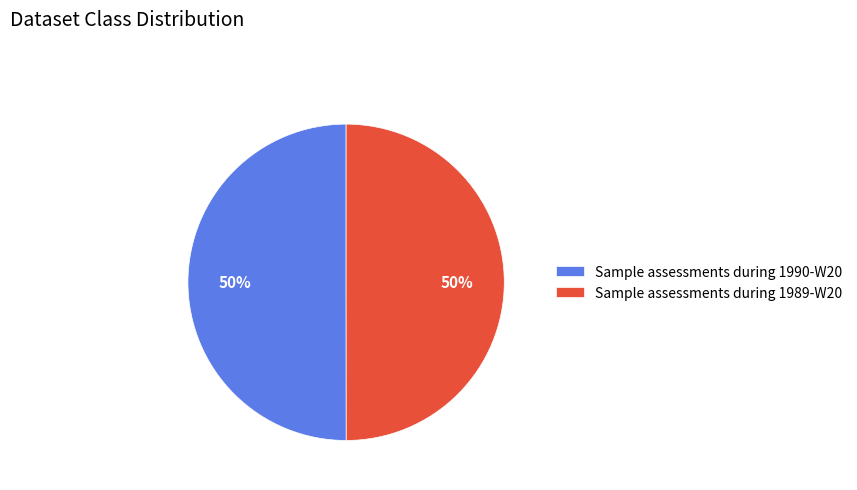

Do Sample assessments during 1989-W20 and Sample assessments during 1990-W20 together represent more than half of the pie?

Yes